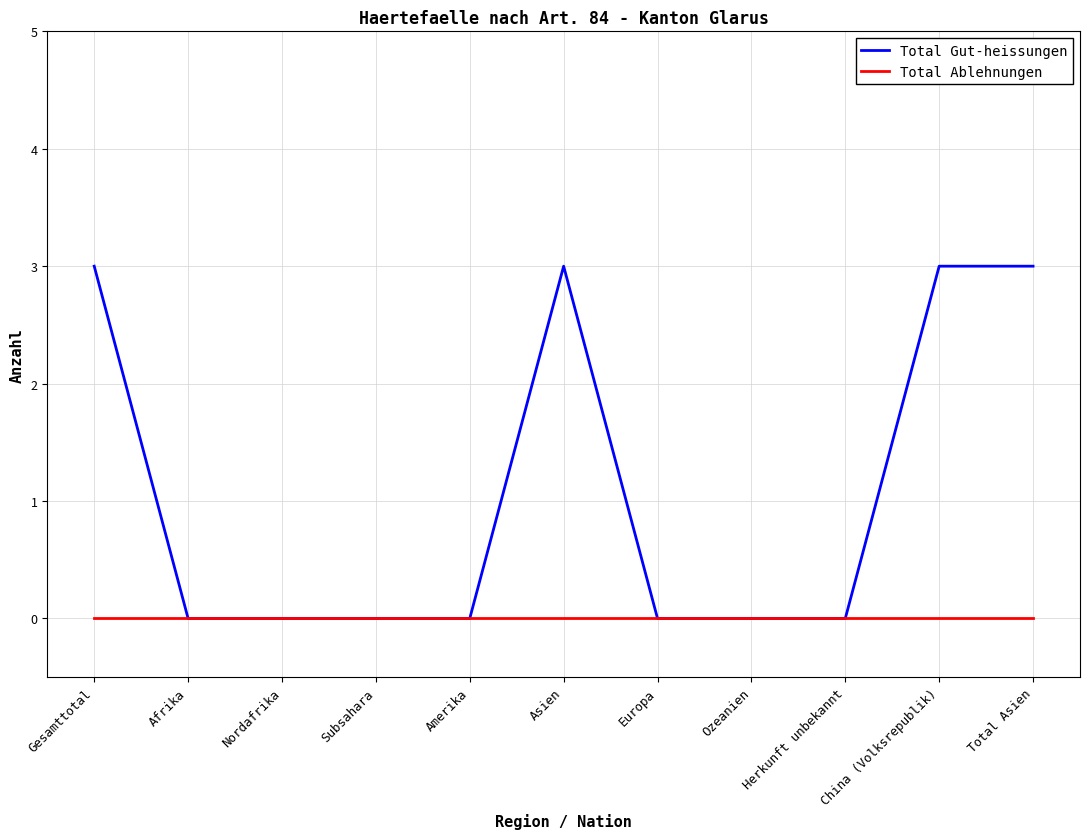

True or false: Total Gut-heissungen has a value of 0 at Subsahara.

True